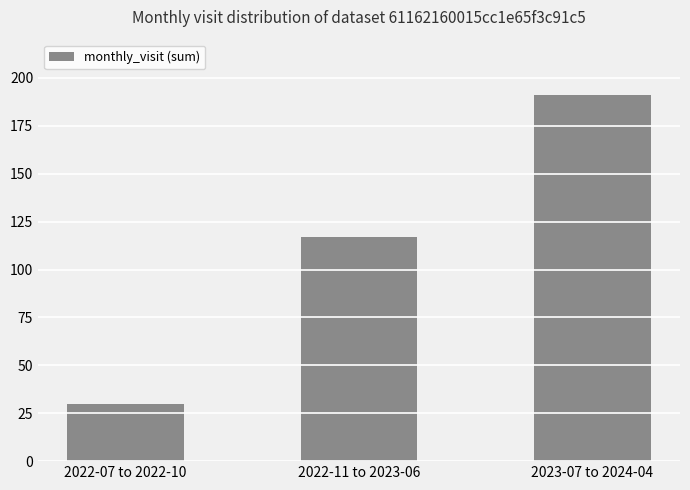

At which category does the chart reach its peak across all series?

2023-07 to 2024-04